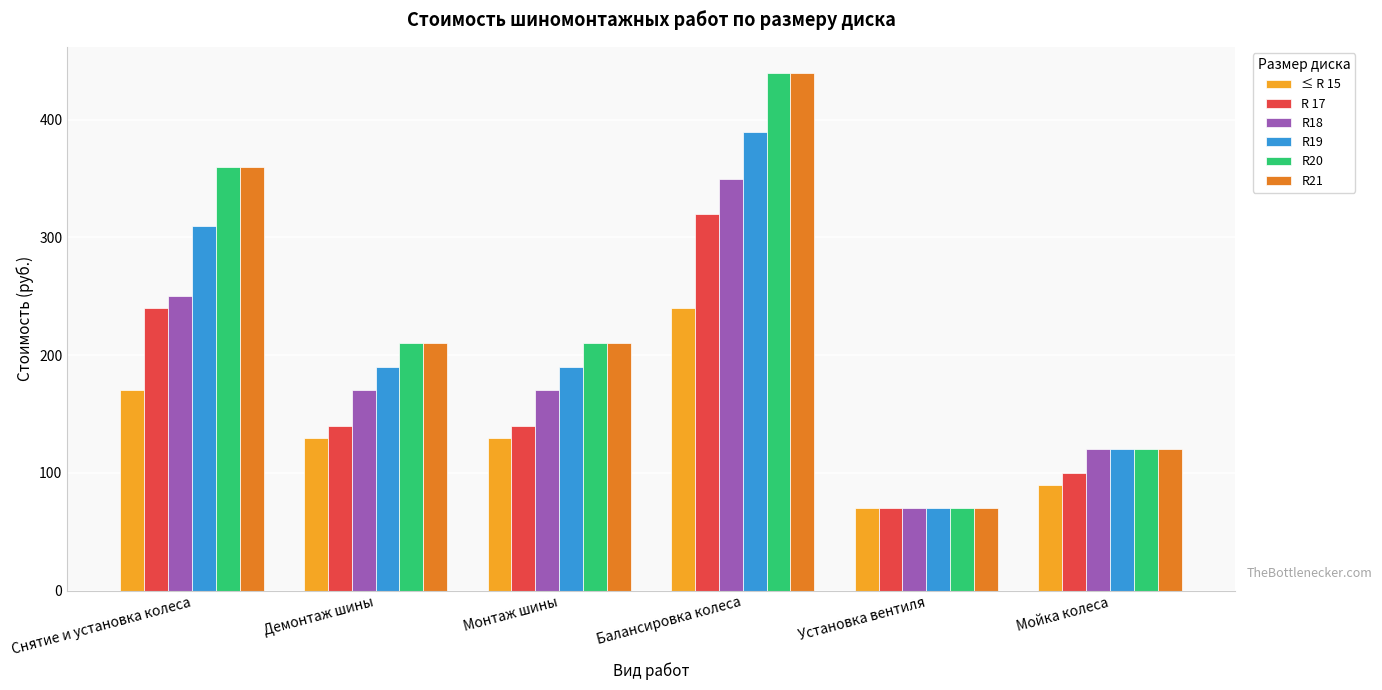

True or false: ≤ R 15 has a value of 130 at Демонтаж шины.

True